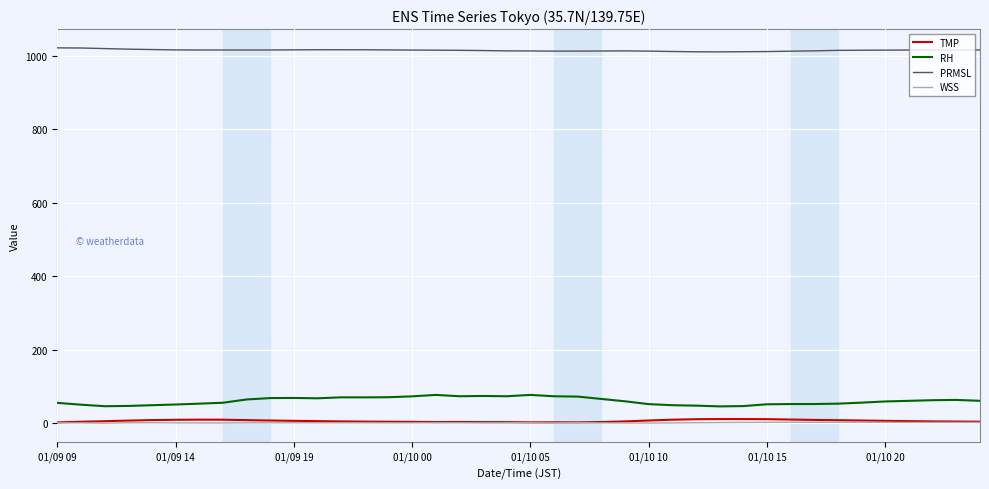

True or false: PRMSL and RH intersect in this chart.

False